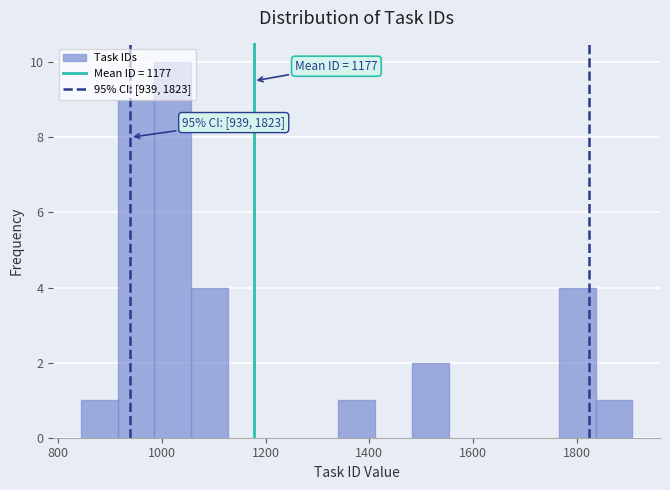

Around what value on the x-axis is the tallest bar? Give the approximate position of its centre, as read against the axis.

1020